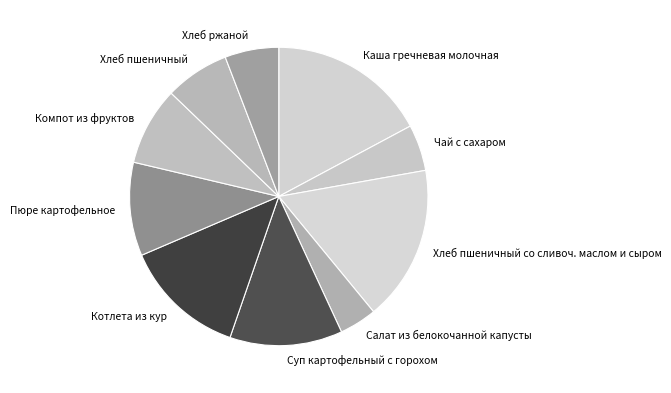

What is the ratio of the value at Хлеб пшеничный to the value at Котлета из кур?

0.5